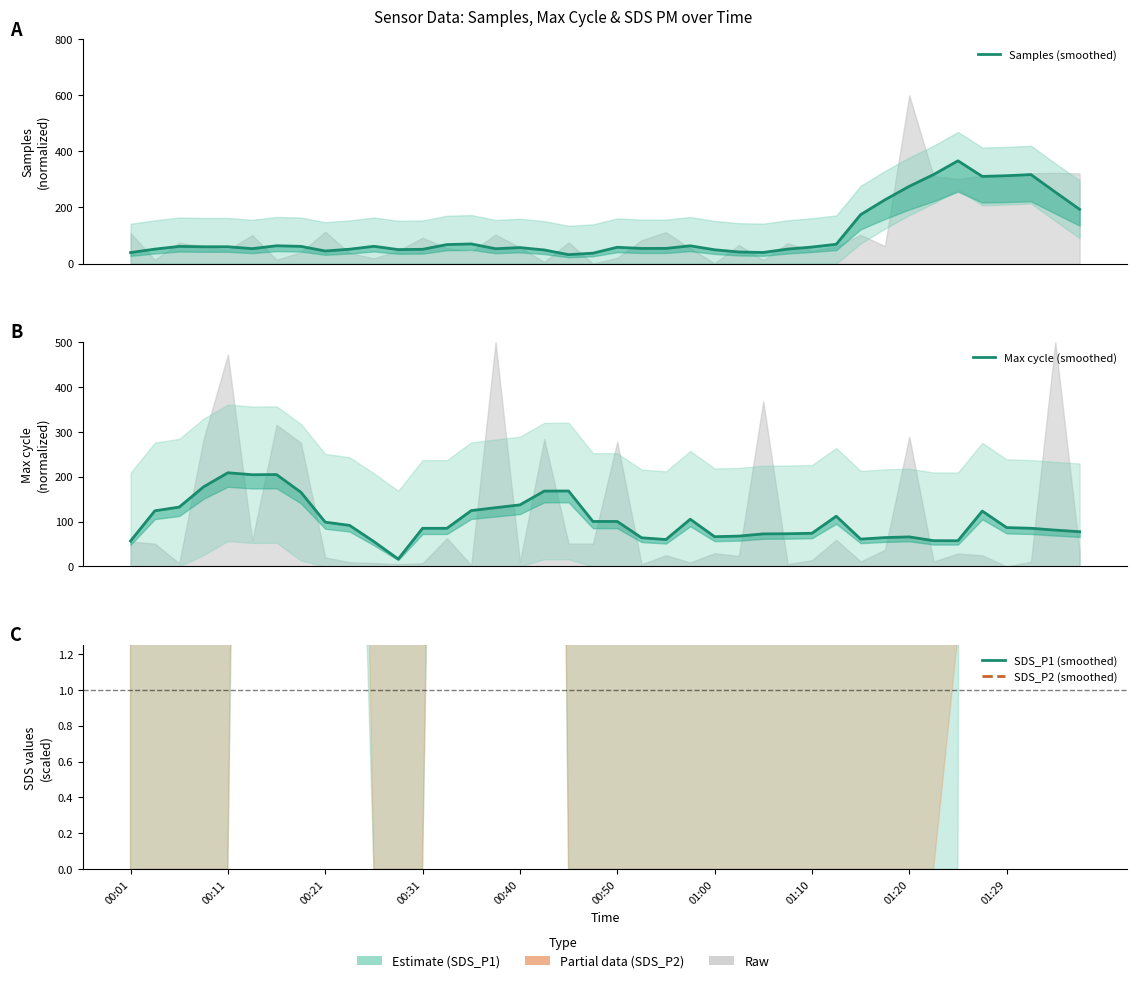

Reading left to right, list all the values displayed in this chart.

Samples (smoothed): 39.2	51.6	61.3	60.0	60.0	53.2	63.5	61.4	44.8	51.2	61.6	49.9	50.9	67.7	70.1	52.9	57.1	48.5	31.9	37.0	58.2	54.0	54.1	63.3	49.2	41.3	39.6	51.7	58.9	68.9	174.4	227.4	275.6	317.6	366.5	310.9	313.4	317.4	254.8	193.5
Max cycle (smoothed): 56.6	124.0	132.2	177.3	208.8	204.4	204.7	165.3	98.7	91.4	55.4	16.4	84.9	84.9	124.4	130.9	137.2	167.9	168.1	100.3	100.2	63.8	59.9	105.2	66.2	67.6	72.5	72.8	73.9	111.9	60.9	64.3	65.8	57.3	57.3	123.3	86.6	85.0	80.9	77.4
SDS_P1 (smoothed): 19.8	20.6	21.4	21.4	12.0	41.2	41.2	42.0	42.8	36.4	7.8	9.0	8.2	39.6	45.2	45.4	44.2	44.2	12.0	4.8	4.0	4.4	4.4	3.6	3.6	3.6	3.2	3.2	9.0	9.0	9.0	12.0	12.0	10.2	19.8	72.7	69.8	69.8	65.8	55.4
SDS_P2 (smoothed): 14.0	14.8	15.6	15.6	12.0	29.2	29.2	30.0	30.8	24.4	7.8	9.0	8.2	26.2	31.8	32.0	30.8	30.8	12.0	4.8	4.0	4.4	4.4	3.6	3.6	3.6	3.2	3.2	9.0	9.0	9.0	11.8	11.8	10.0	18.8	44.4	41.6	41.6	37.6	28.0